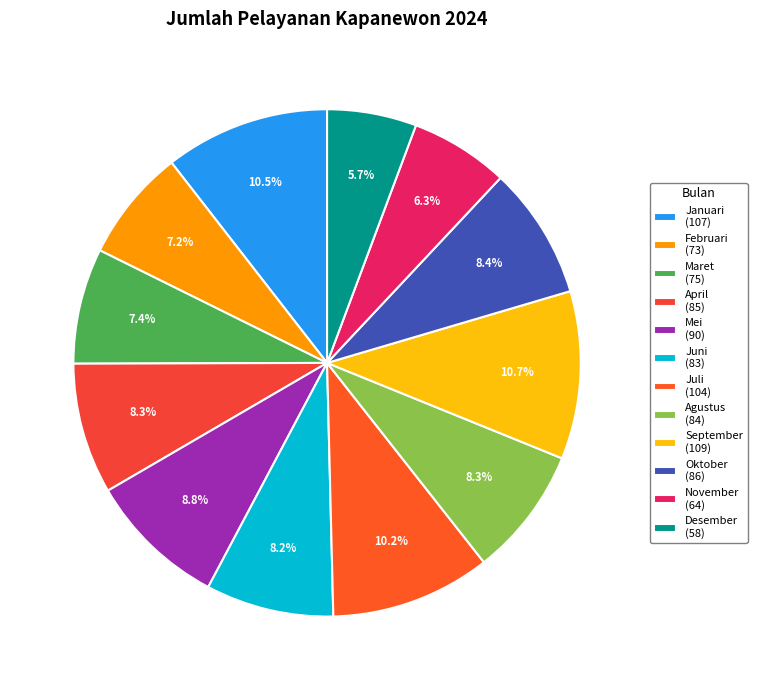

To the nearest percent, what is the average slice percentage?

8%